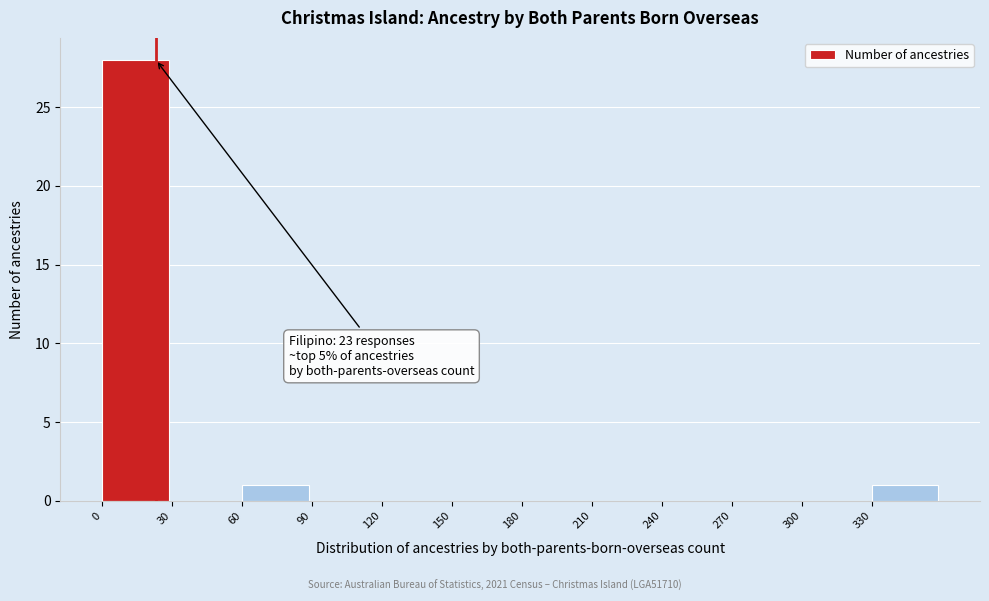

Which range on the x-axis has the tallest bar?

0 to 30